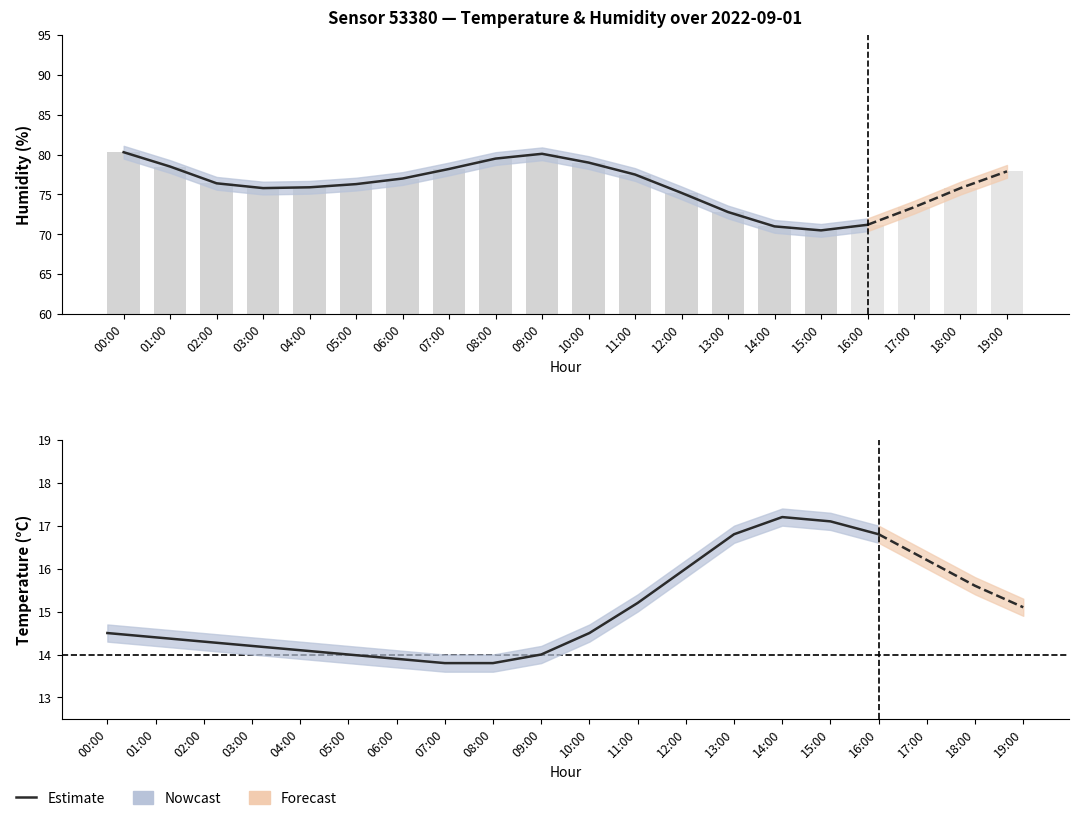

What value does the data have at 16:00?

16.8